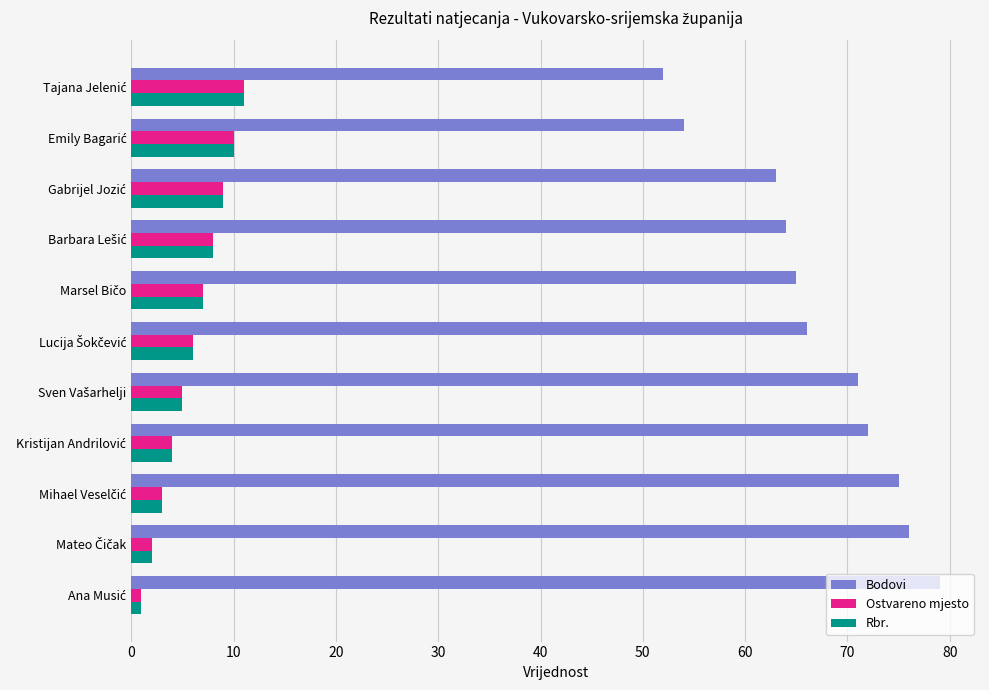

At how many categories does at least one series exceed 5?

11